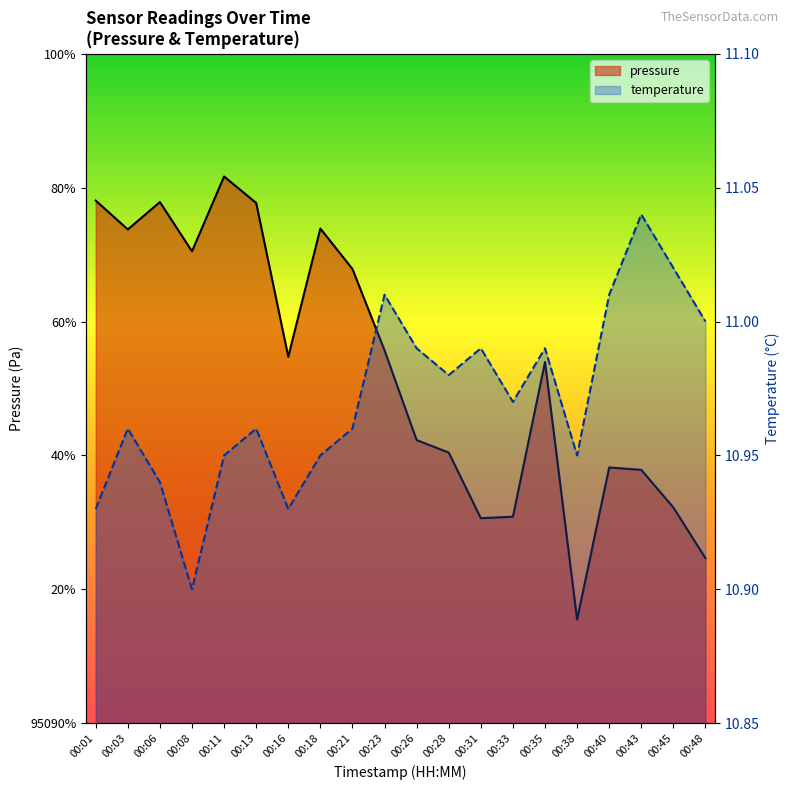

At which category is the sum across all series the highest?

00:11